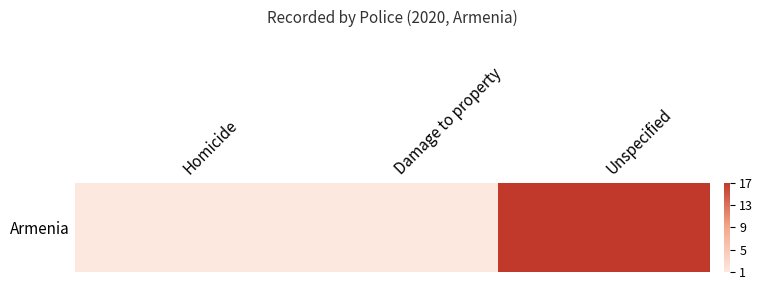

Is it true that the value at Homicide is 2?

False